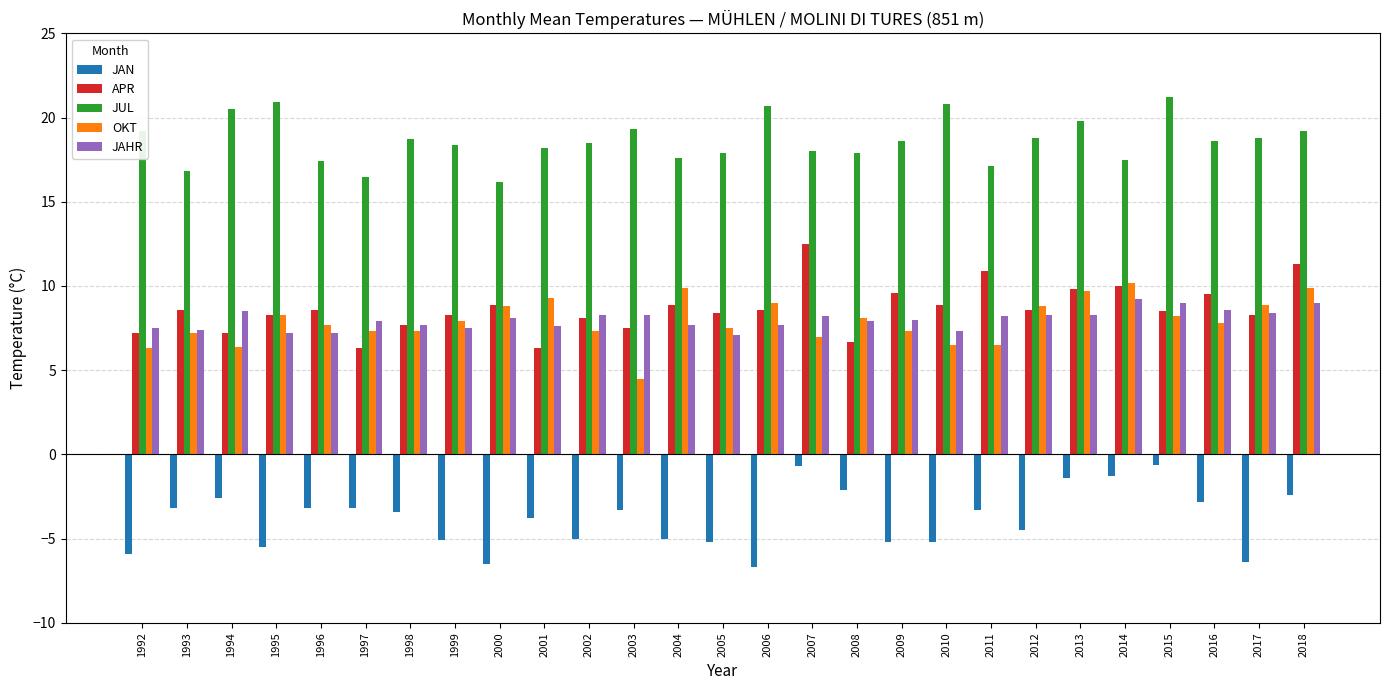

The JAHR series shows 9.0 at 2018. True or false?

True